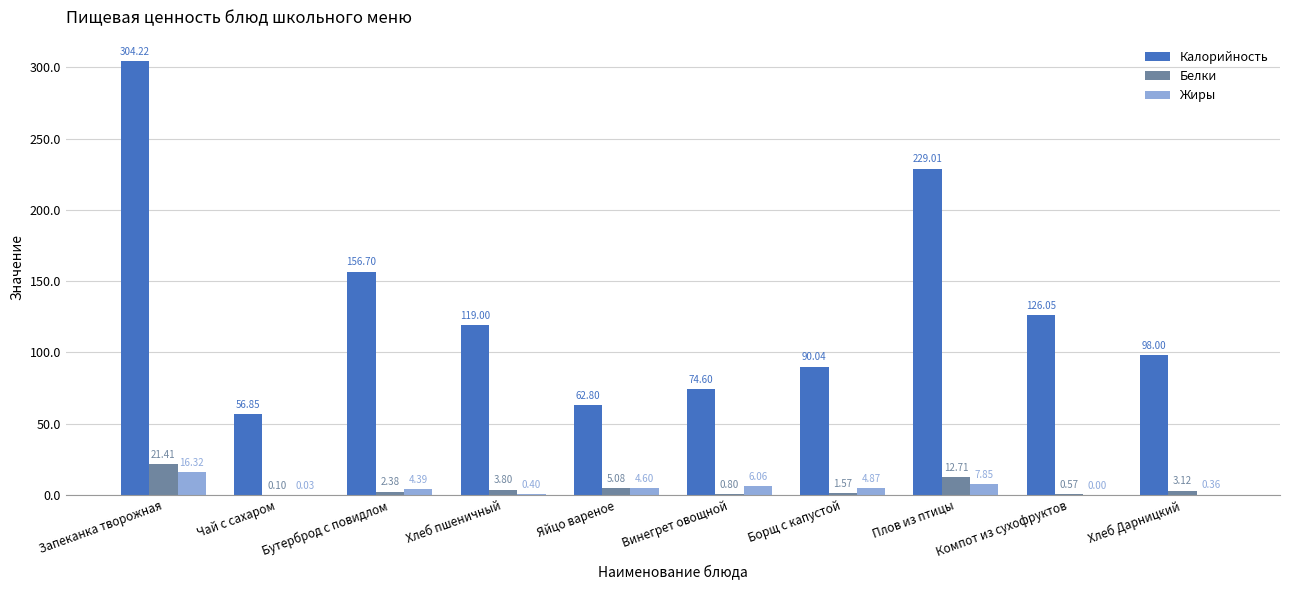

At which category is the sum across all series the highest?

Запеканка творожная